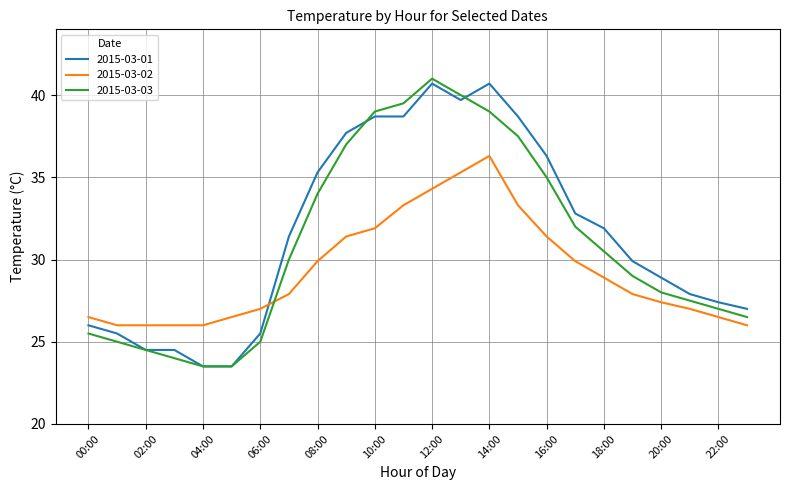

What is the minimum value shown in the chart?

23.5